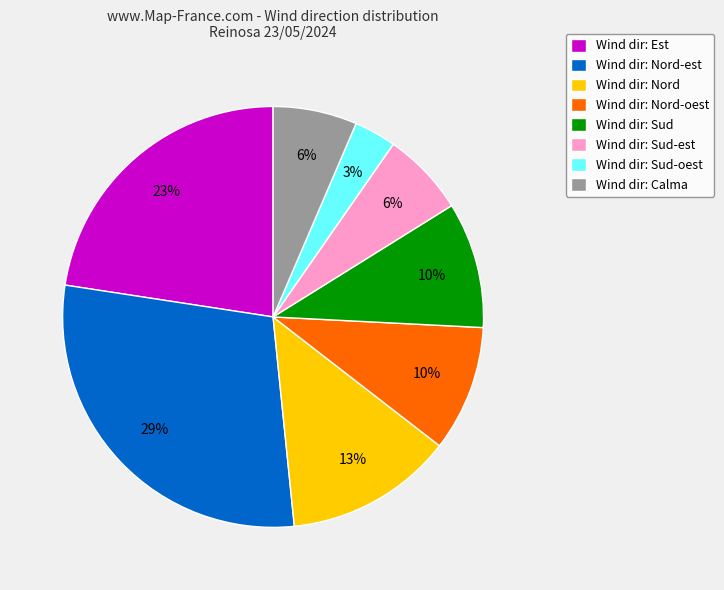

Does any single category account for the majority?

No